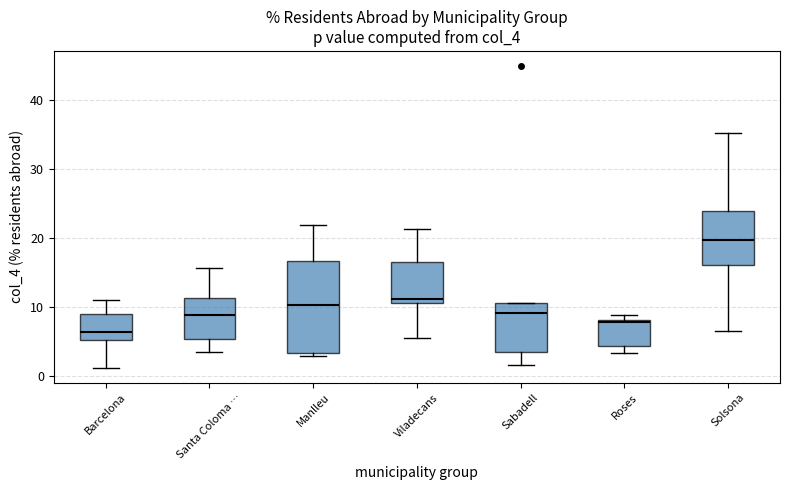

Reading left to right, read every box against the y-axis: the position of its median line, the range the box covers, and the ends of its whiskers. The values are not printed on the chart, so give them approximately, as read against the axis.

Barcelona: median 6, box 5 to 9, whiskers 1 to 11
Santa Coloma …: median 9, box 5 to 11, whiskers 4 to 16
Manlleu: median 10, box 3 to 17, whiskers 3 (just below the box's lower edge) to 22
Viladecans: median 11 (just above the box's lower edge), box 11 to 16, whiskers 6 to 21
Sabadell: median 9, box 4 to 11, whiskers 2 to 11
Roses: median 8, box 4 to 8, whiskers 3 to 9
Solsona: median 20, box 16 to 24, whiskers 7 to 35